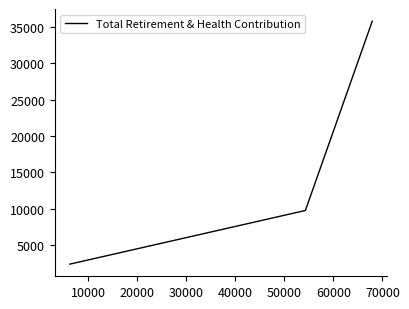

How many values exceed 9731?

1